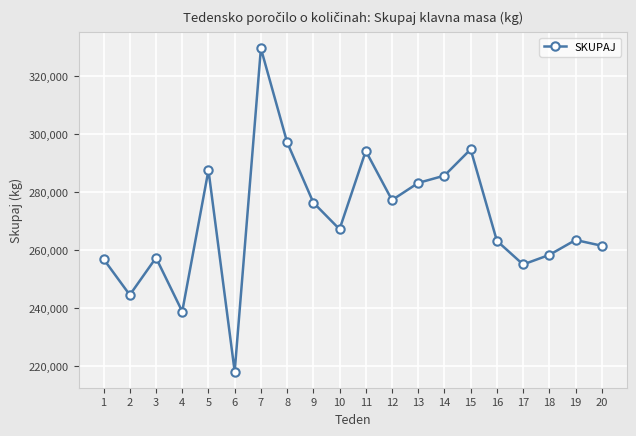

What is the greatest value displayed?

329476